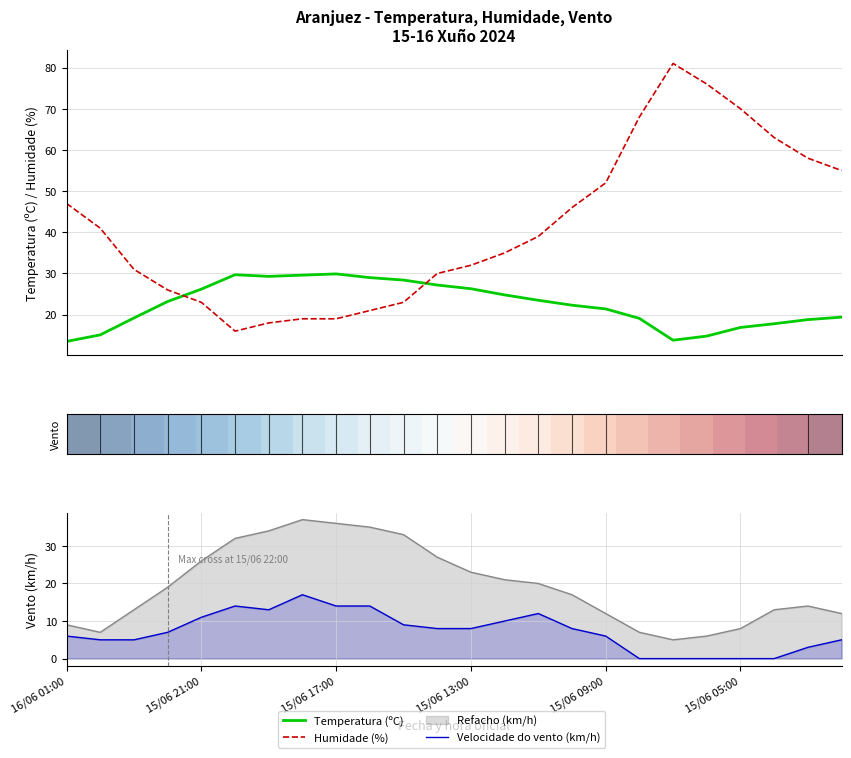

True or false: Velocidade do vento (km/h) and Refacho (km/h) cross at least once.

False